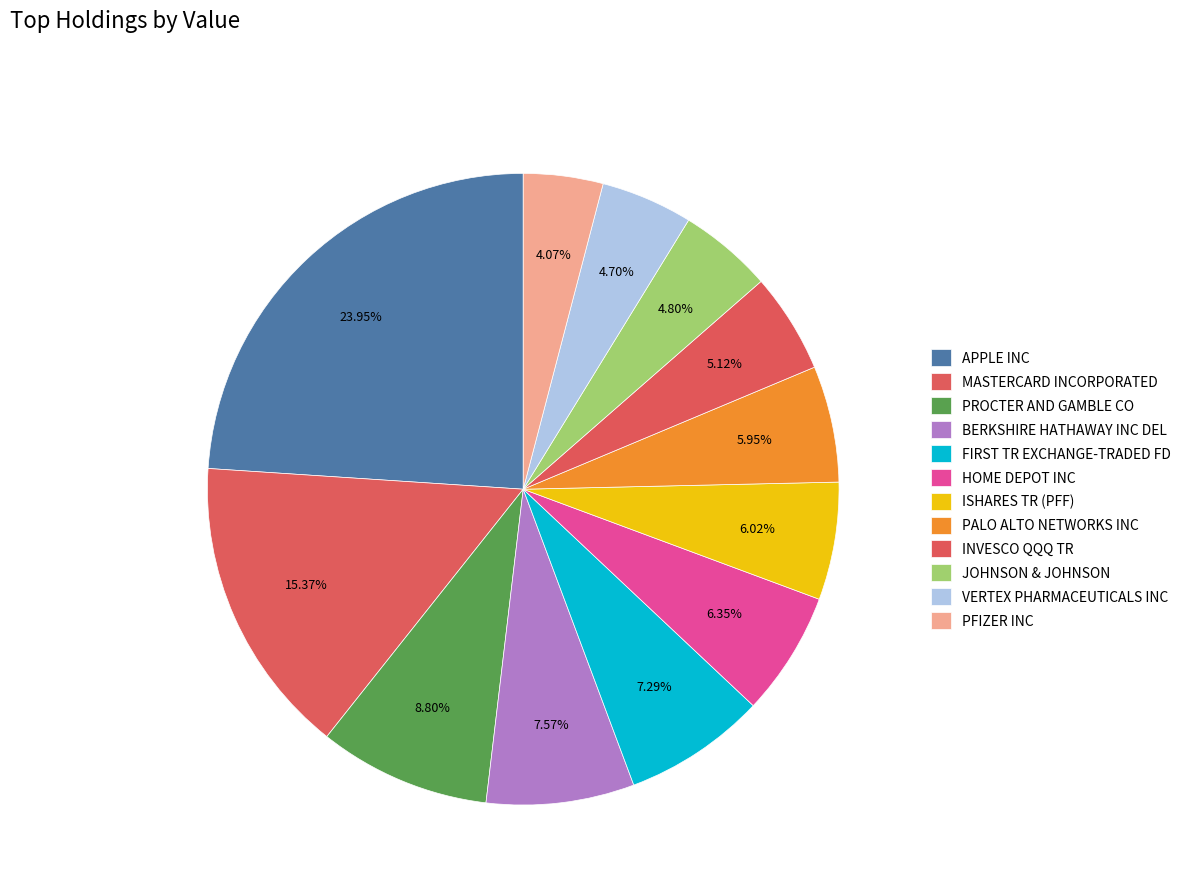

How many segments does this pie chart have?

12